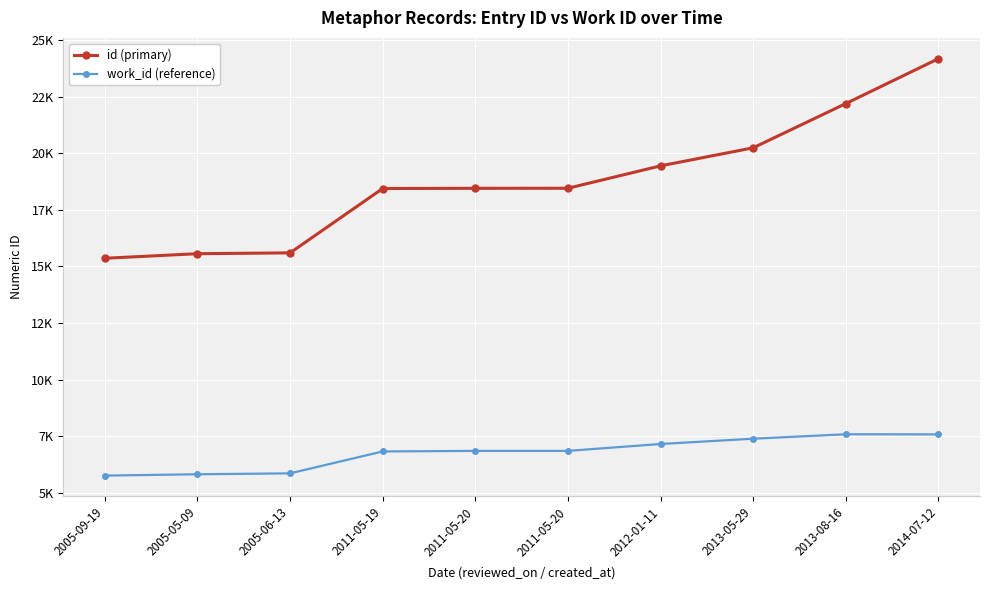

What are all the series names shown in the legend?

id (primary), work_id (reference)